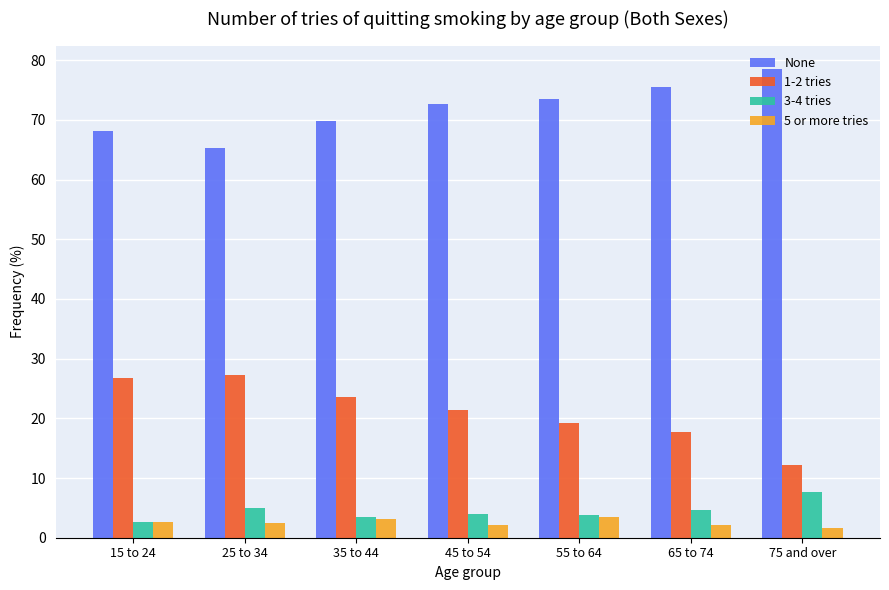

What is the label of the 1st bar from the left?

15 to 24